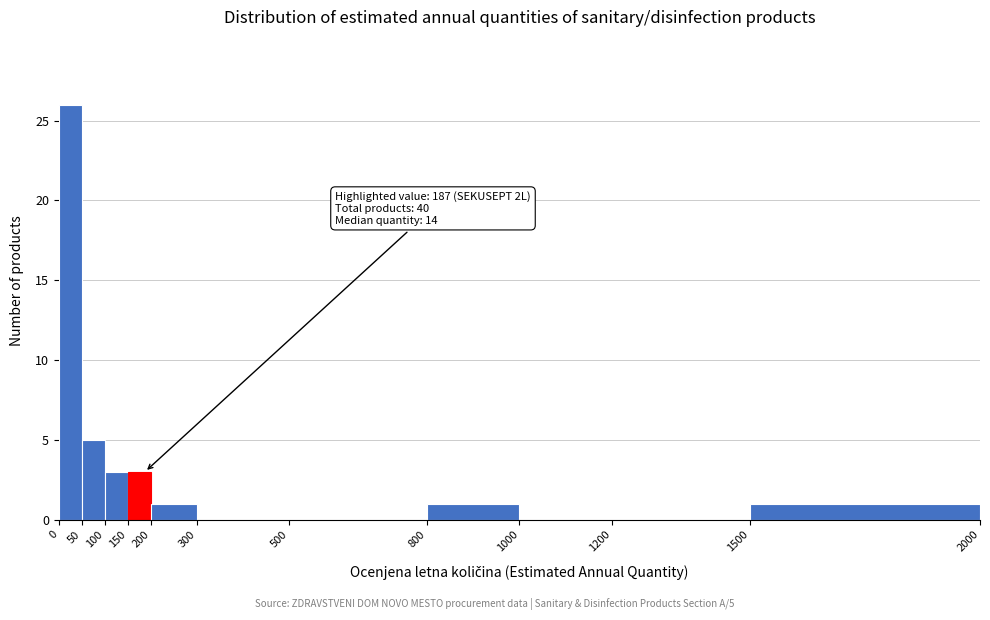

Which range on the x-axis has the tallest bar?

0 to 50